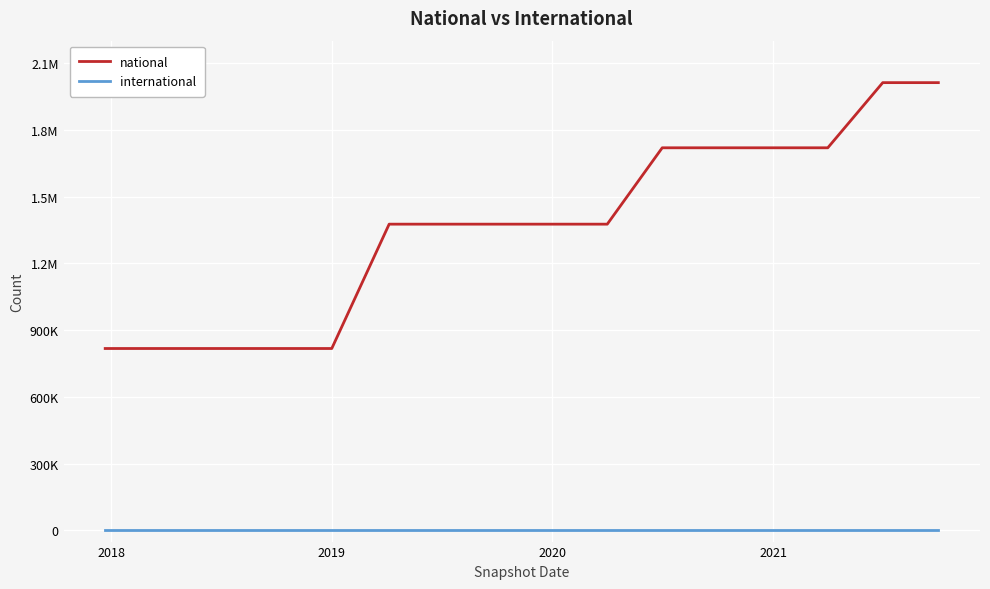

What is the lowest value of the national series?

817265